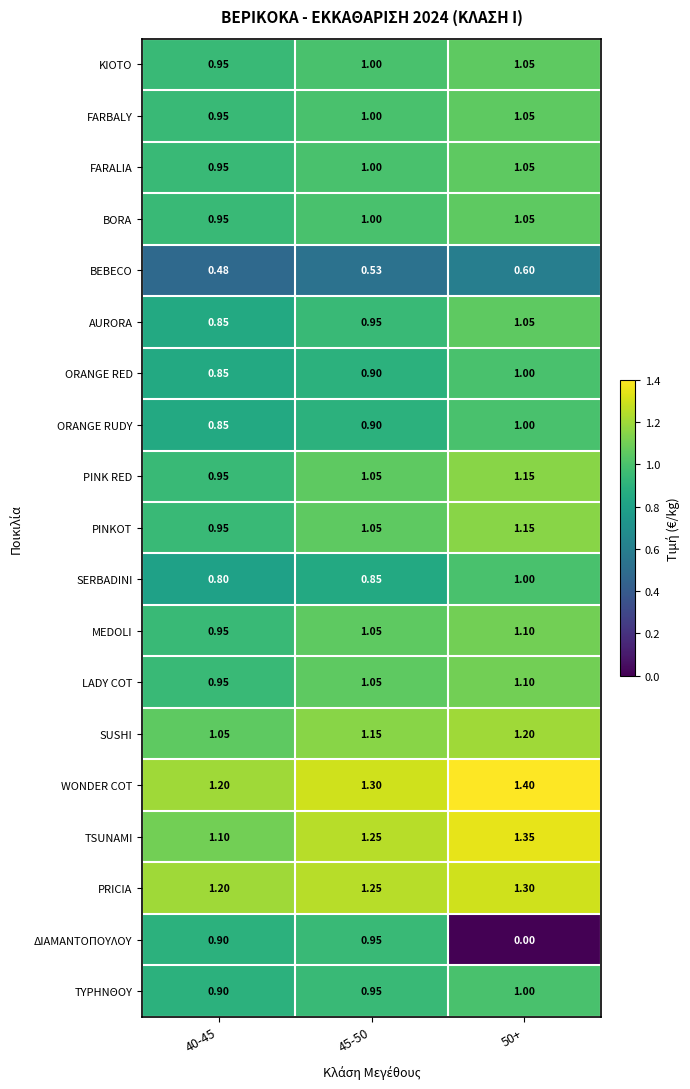

What is the spread (max minus min) of values at 45-50?

0.8